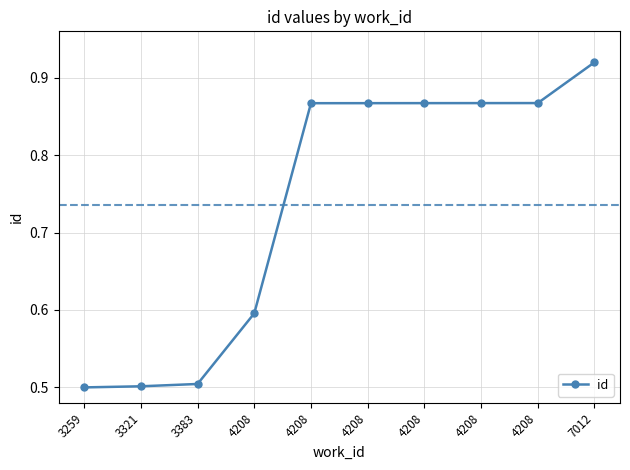

How many lines are shown in the chart?

1